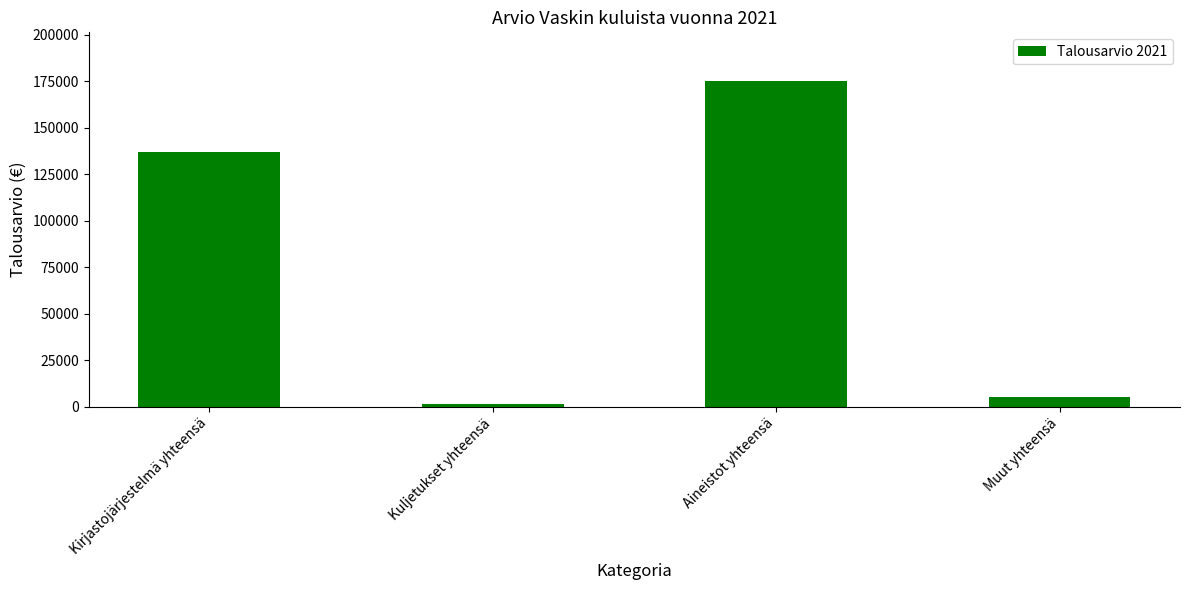

What is the average value?

79702.6